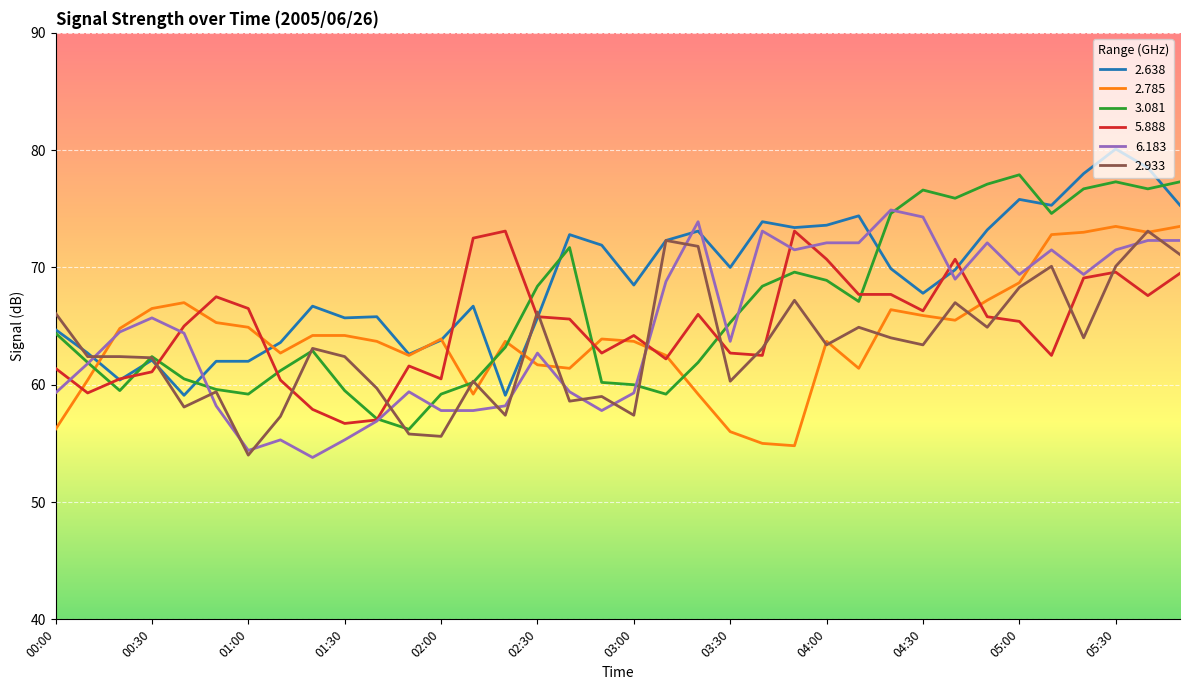

What is the difference between the maximum and minimum values in the 2.933 series?

19.1